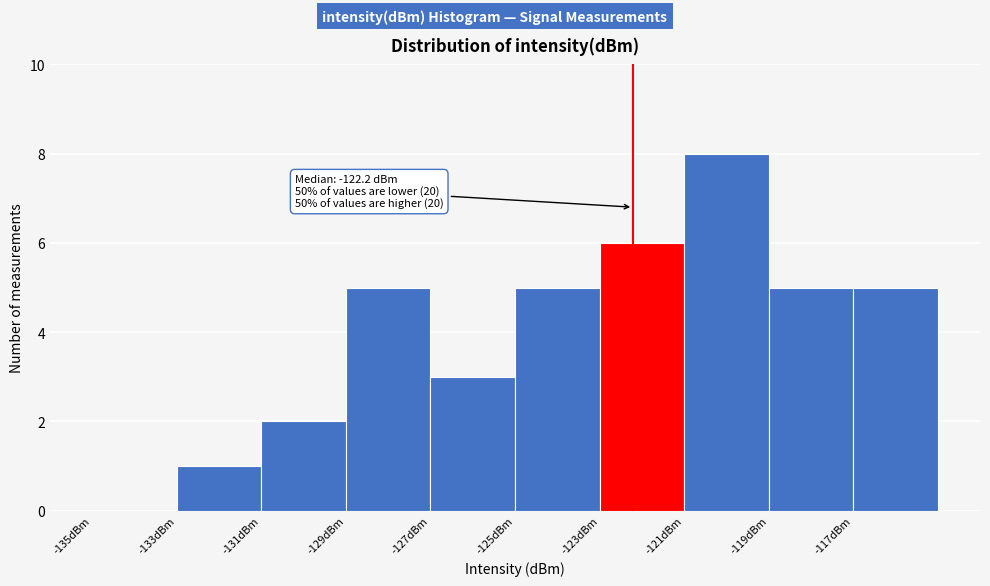

Over which range of the x-axis is the bar tallest?

-121 to -119